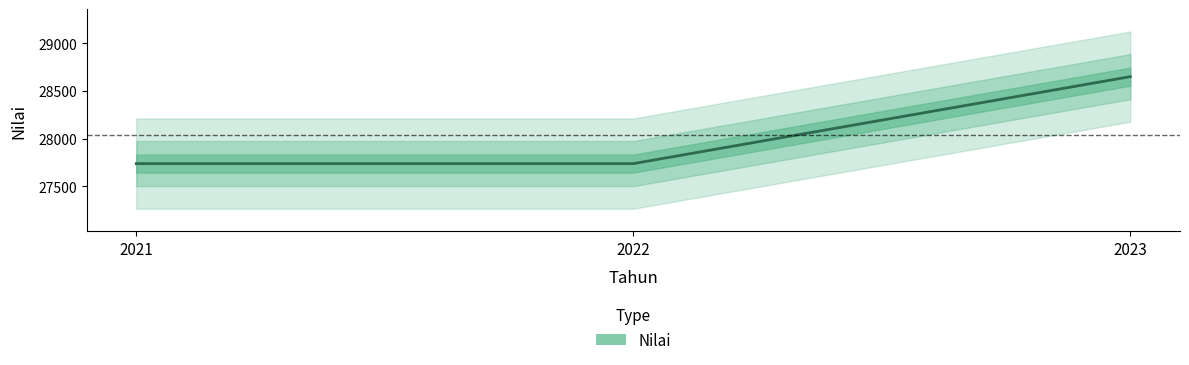

Rank the categories by value from highest to lowest.

2023, 2021, 2022